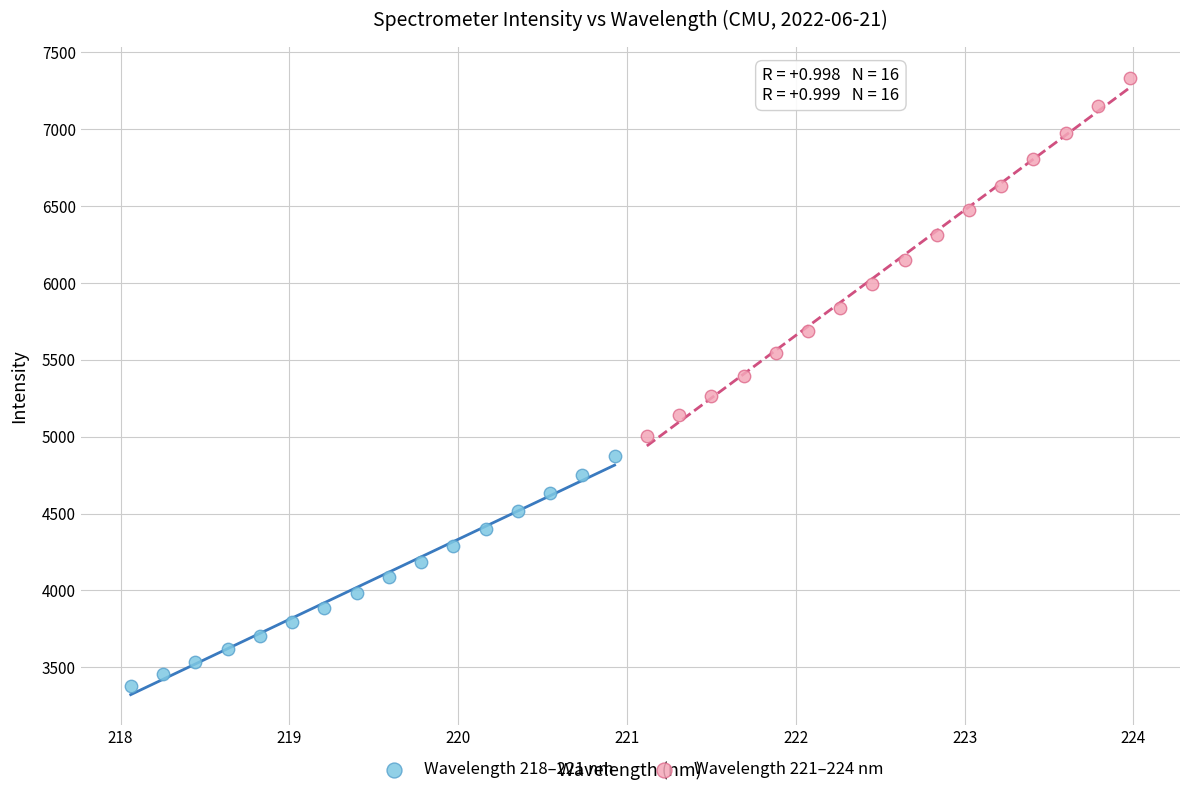

Which series contains the highest Y value?

Wavelength 221–224 nm